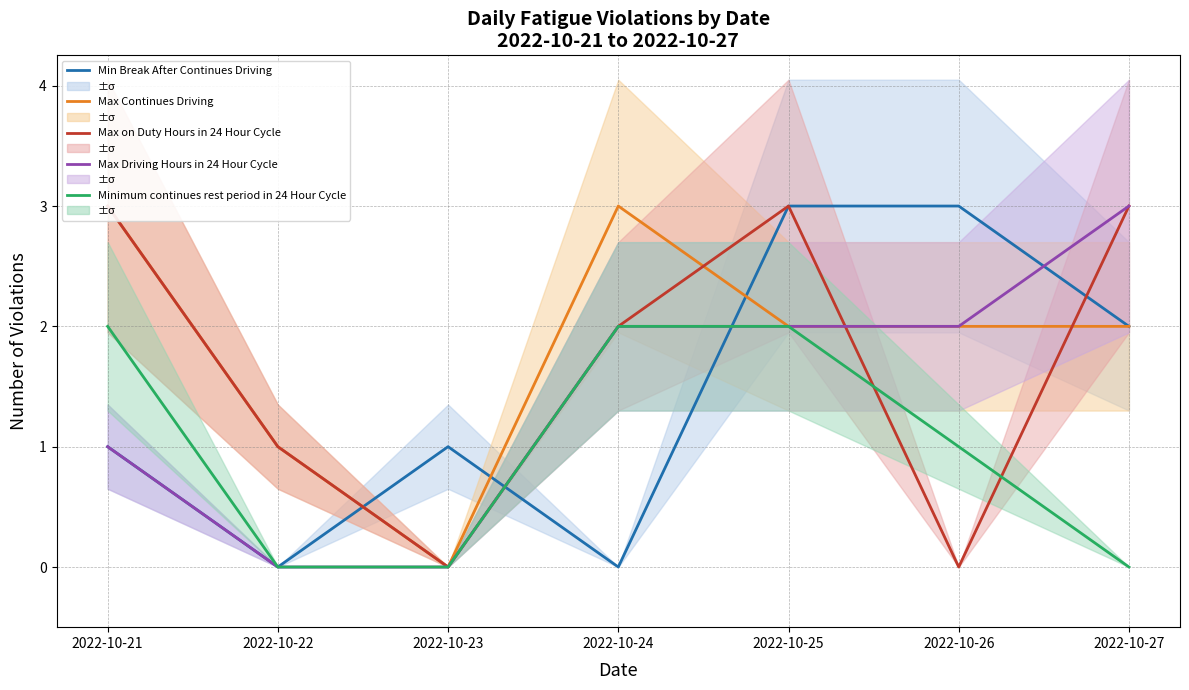

At how many categories does at least one series exceed 1?

5